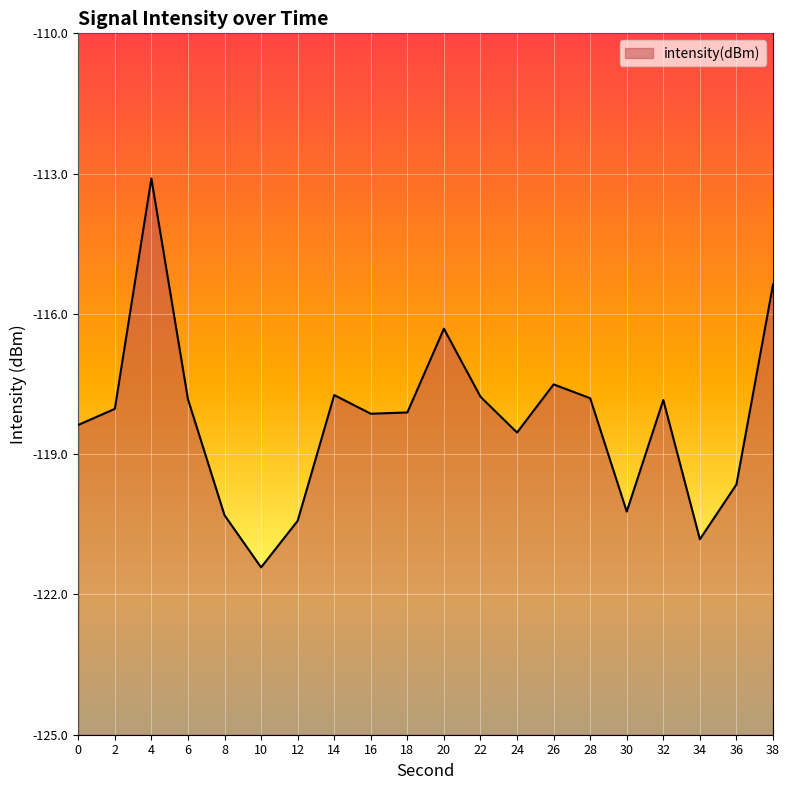

True or false: there are more than 1 points higher than both neighbors.

True